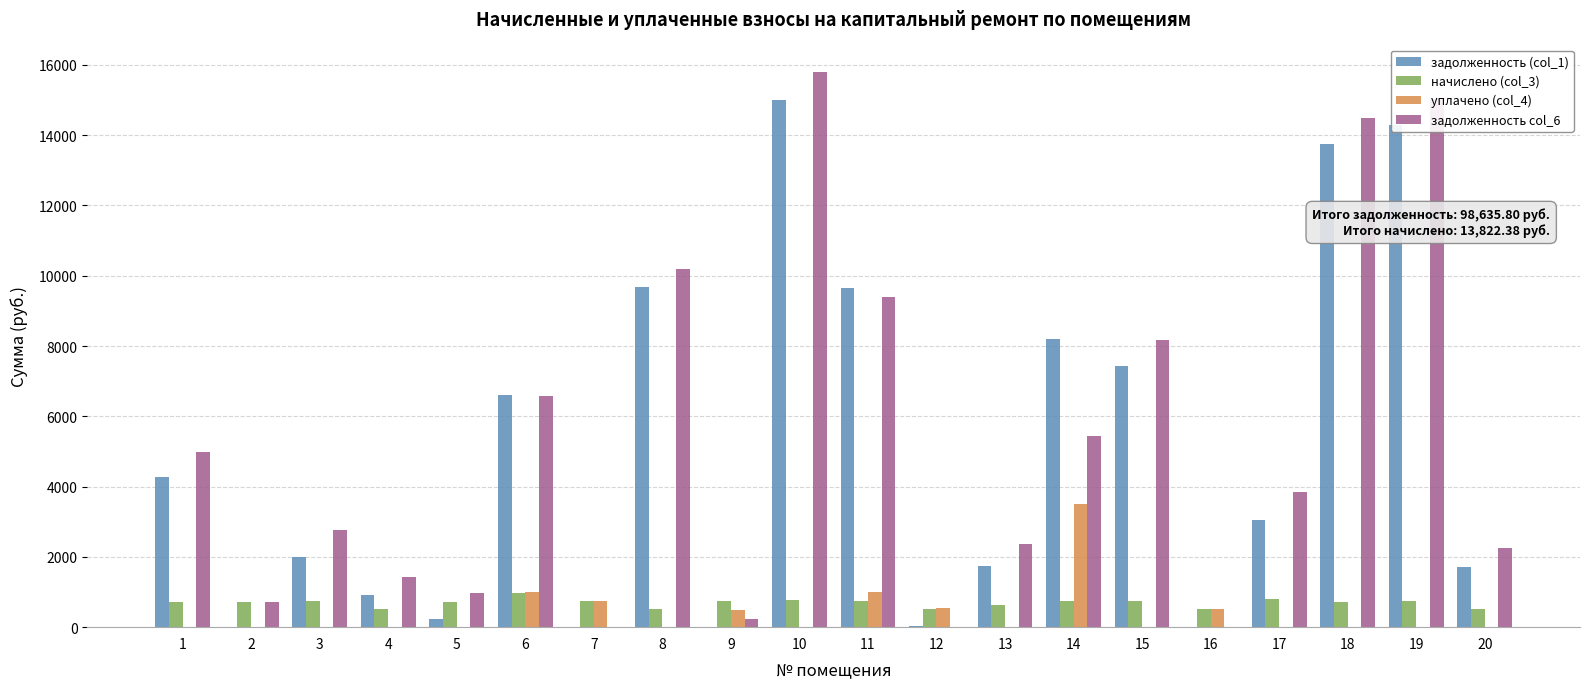

The value of начислено (col_3) at 13 is 624.3. True or false?

True